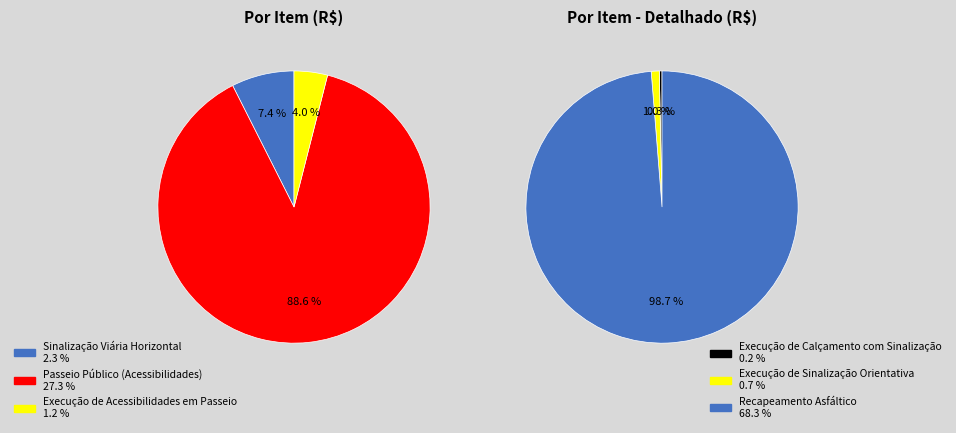

To the nearest percent, what is the combined percentage of Sinalização Viária Horizontal and Passeio Público (Acessibilidades)?

30%